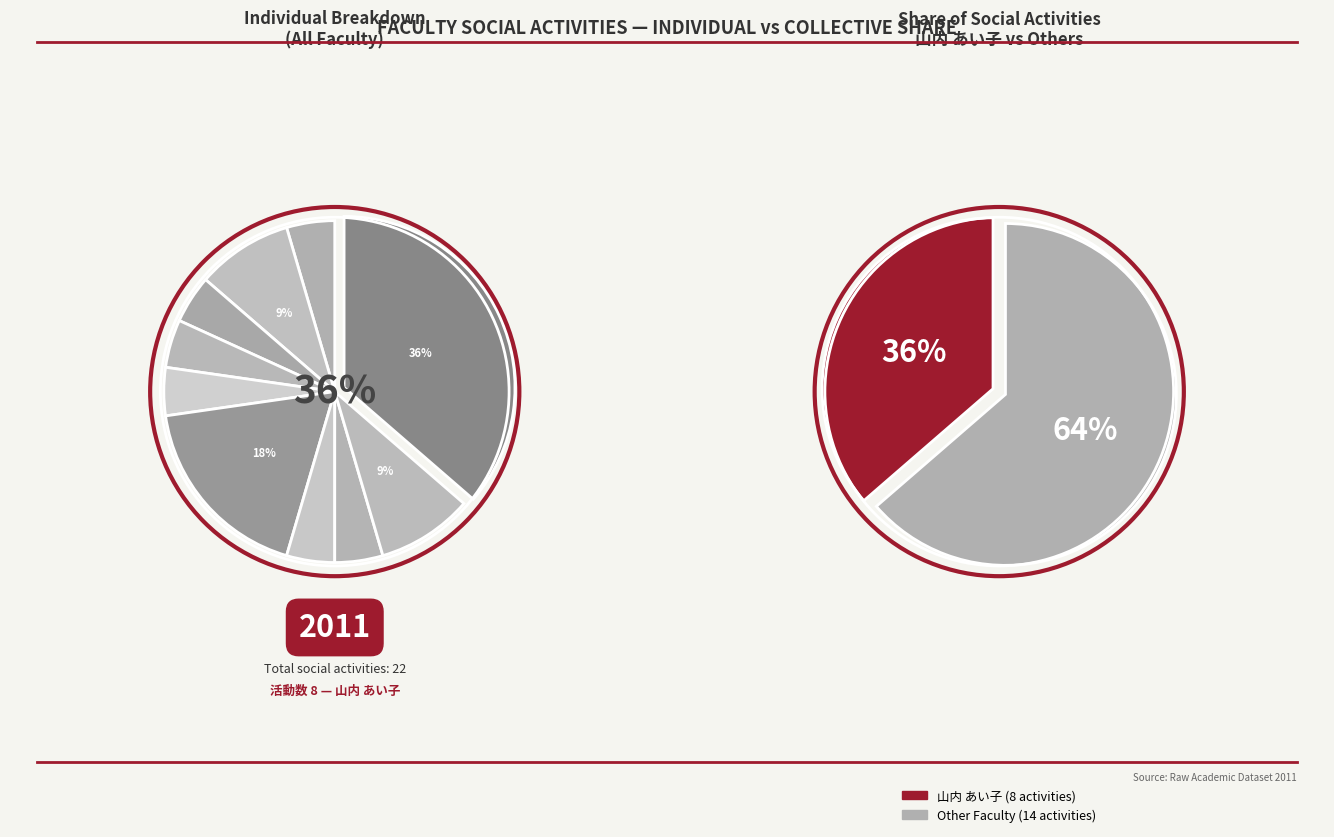

Which category has the biggest portion of the pie?

山内 あい子